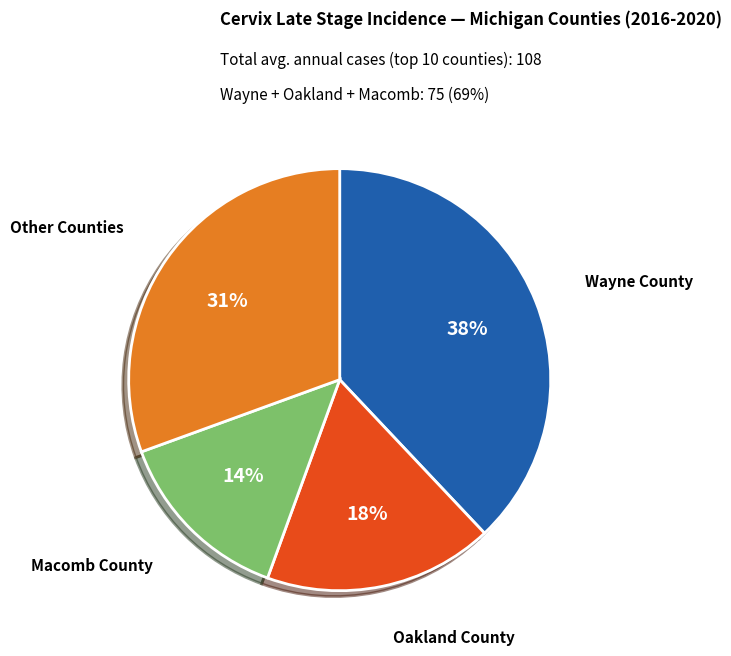

Which has a higher value, Other Counties or Wayne County?

Wayne County